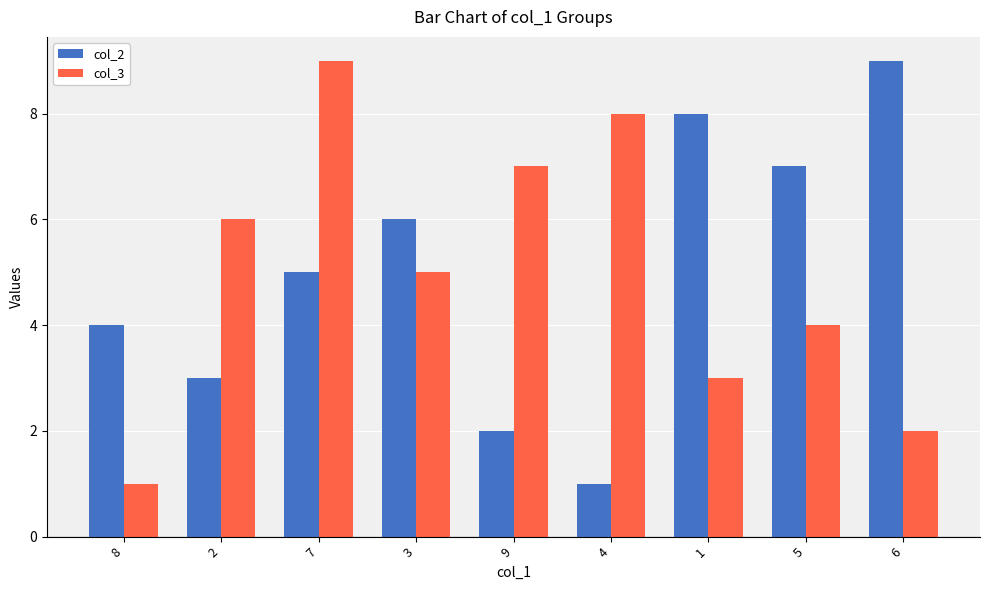

What is the maximum value for col_3?

9